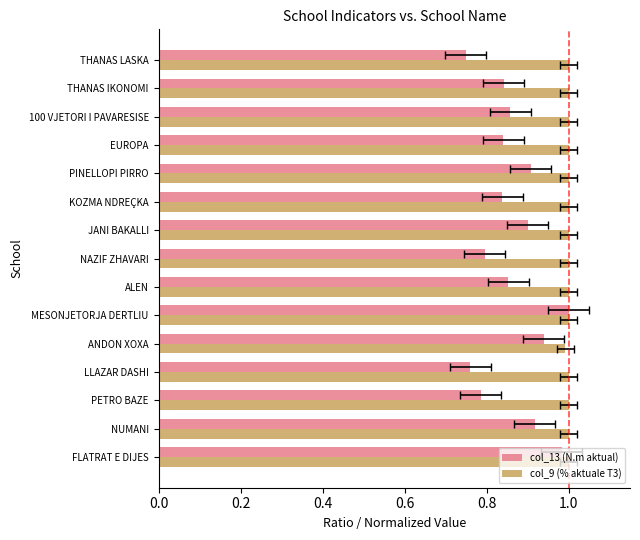

At how many categories does at least one series exceed 0?

15